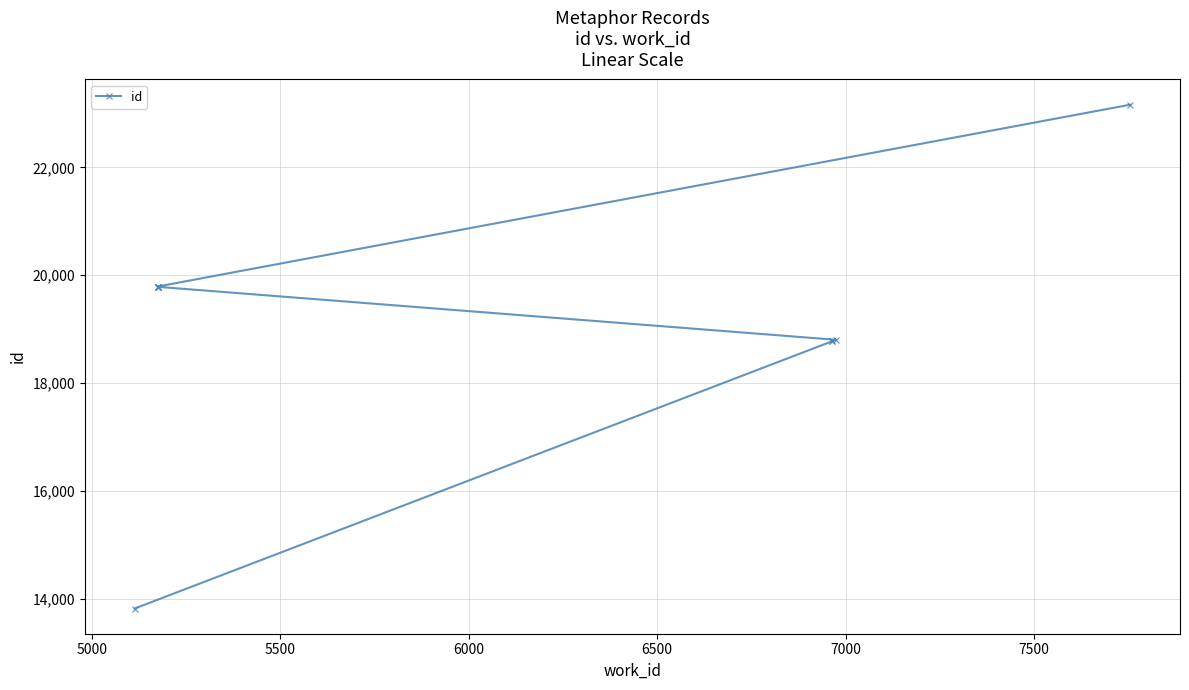

How many values are below 19786?

5